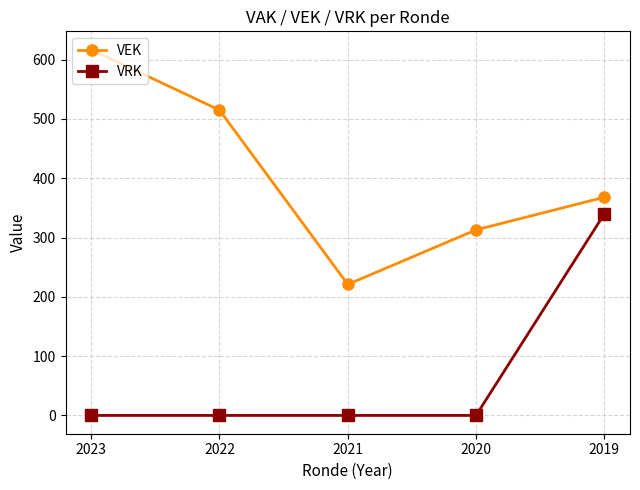

How many lines are shown in the chart?

2